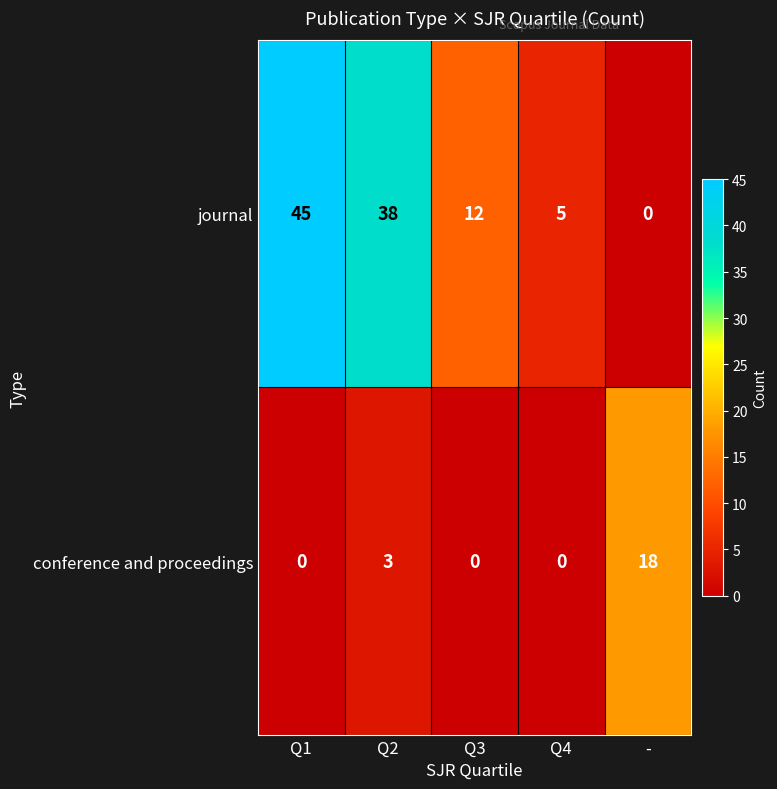

Which category has the highest value in the journal series?

Q1